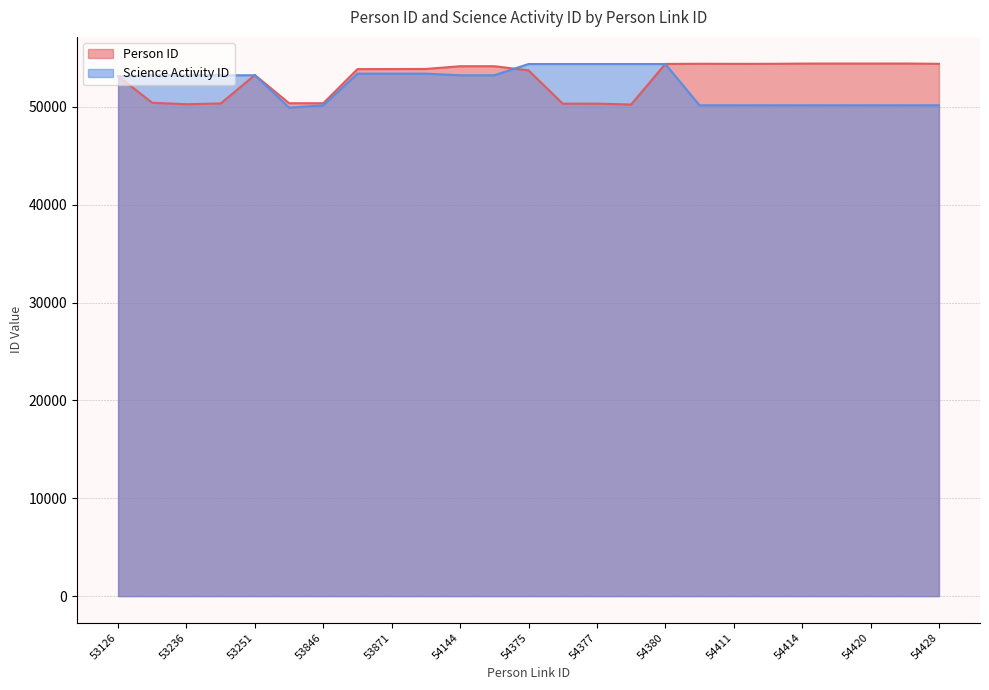

Which label corresponds to the largest value in the chart?

54422